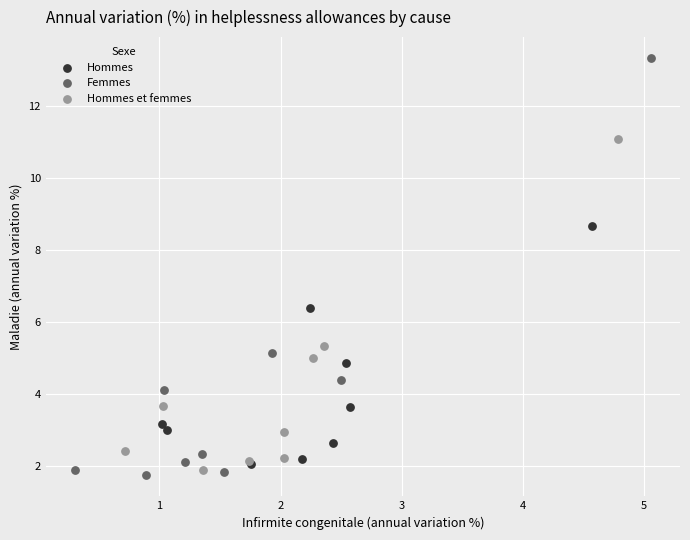

Which series has the widest spread of Y values?

Femmes